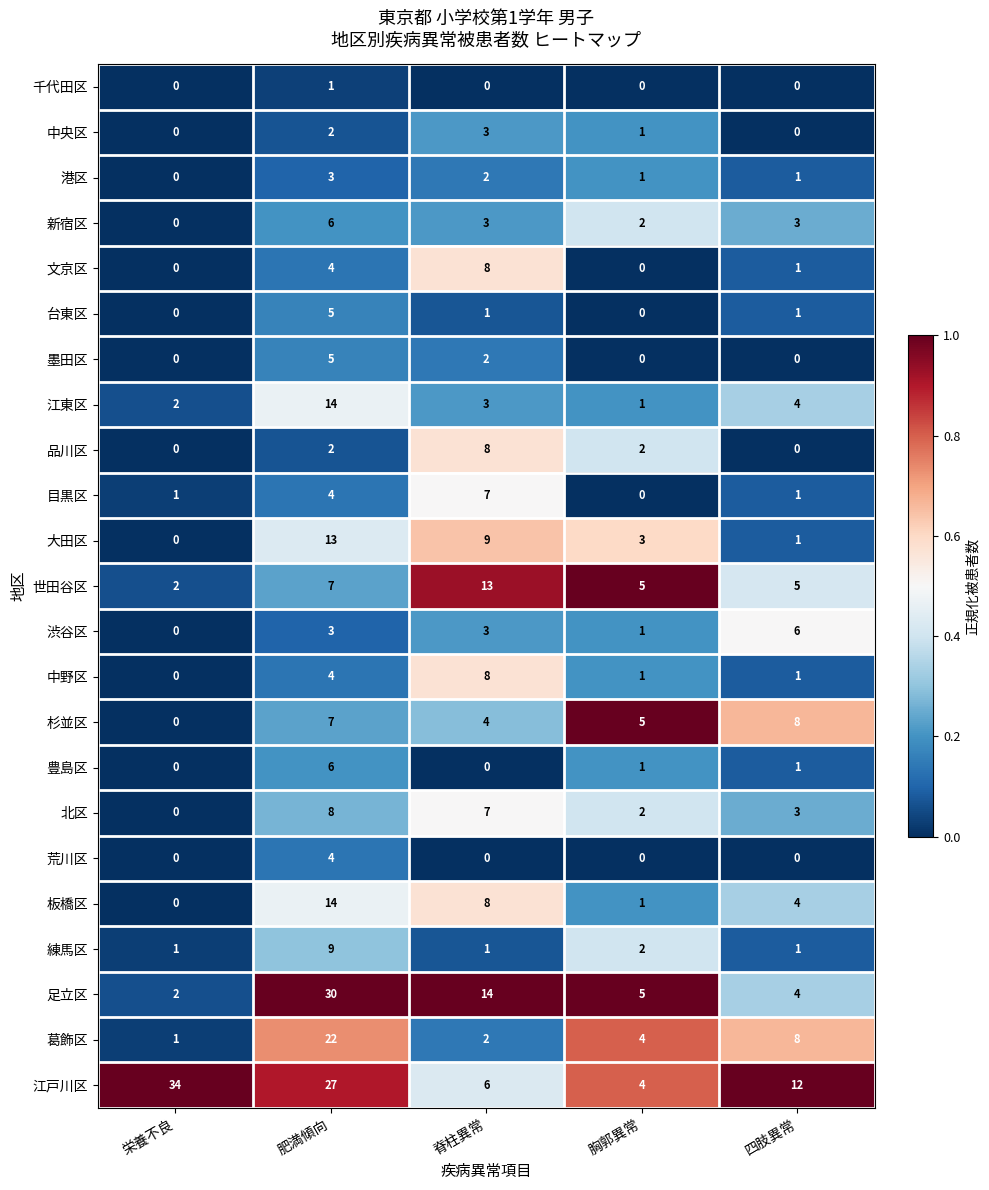

Which series has the largest total across all categories?

江戸川区